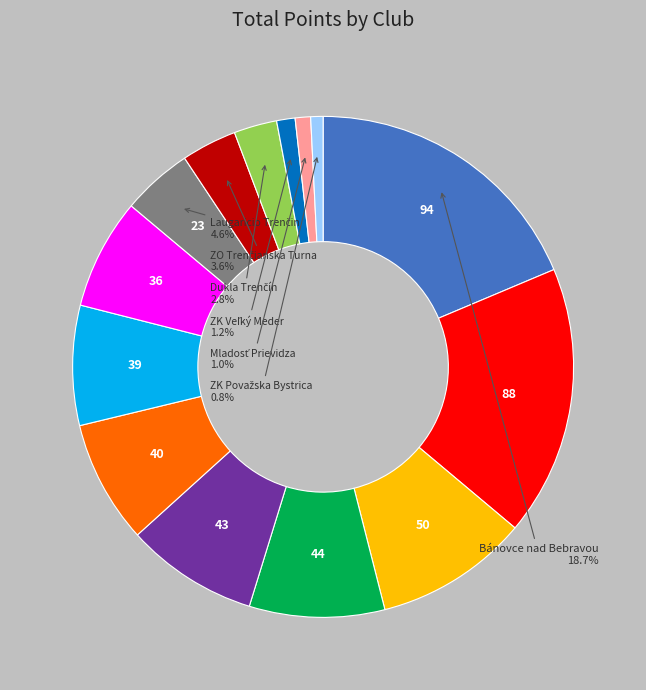

Does any single category account for the majority?

No